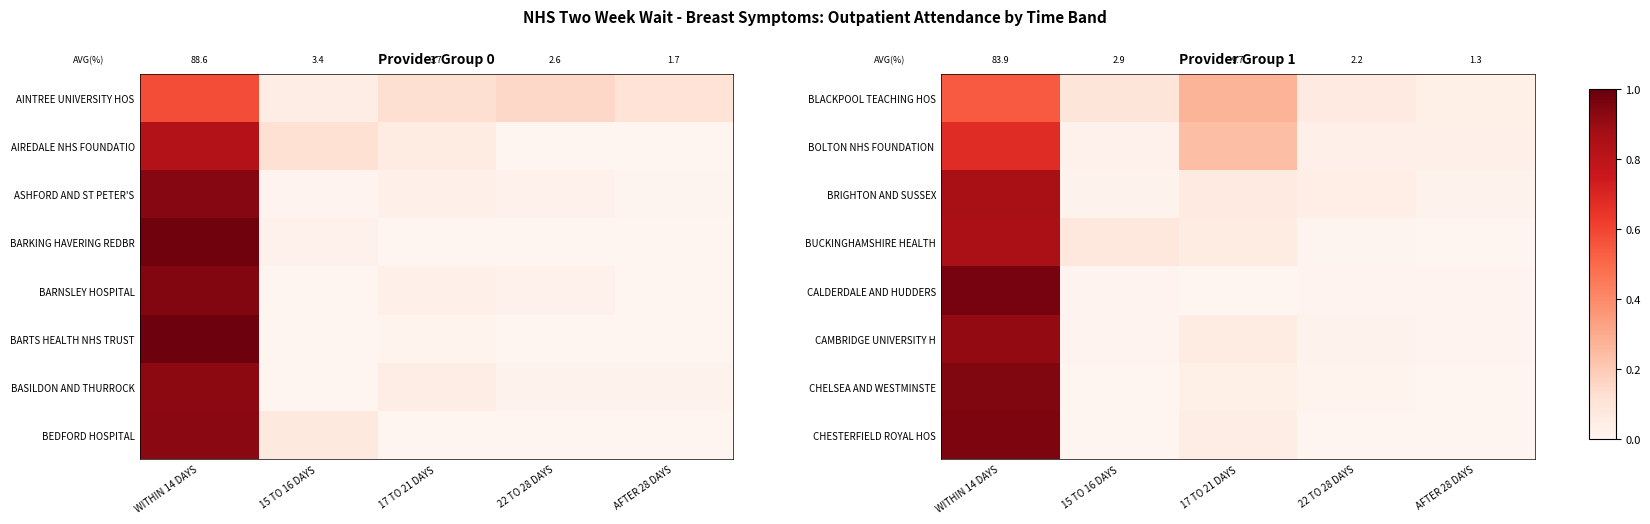

What is the total value across all series at 17 TO 21 DAYS?

0.8